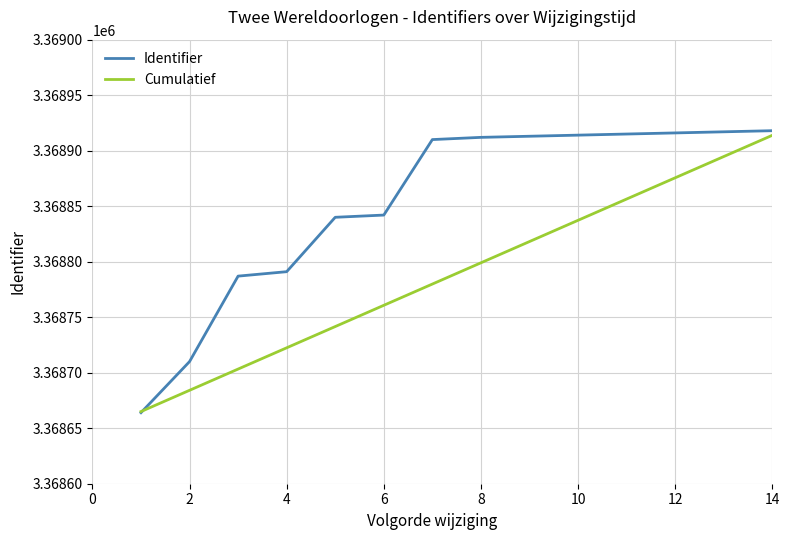

Which series has the largest range (max minus min)?

Identifier